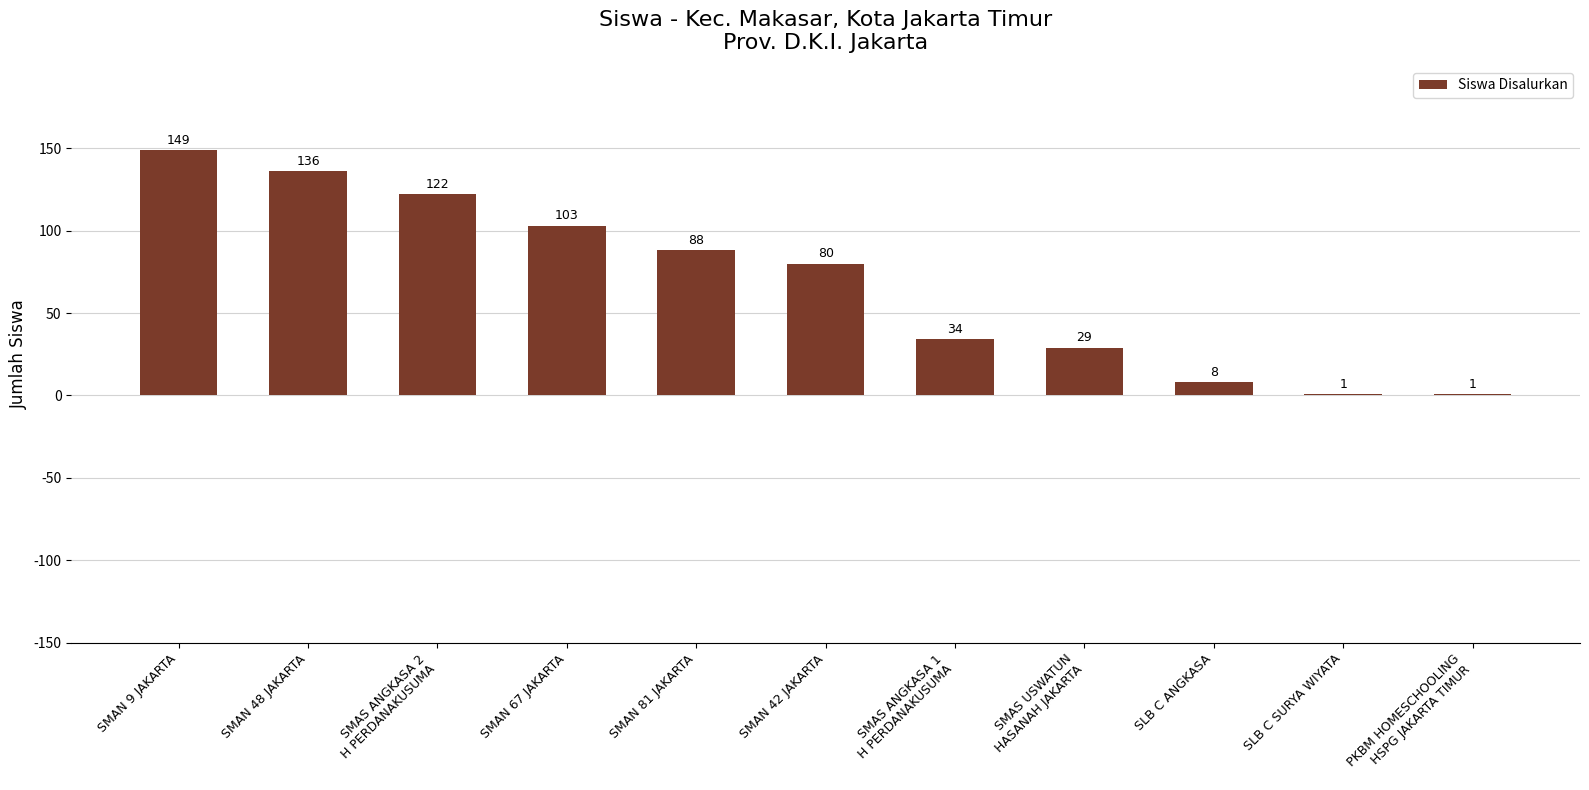

Reading right to left, extract all data points from this chart.

1	1	8	29	34	80	88	103	122	136	149